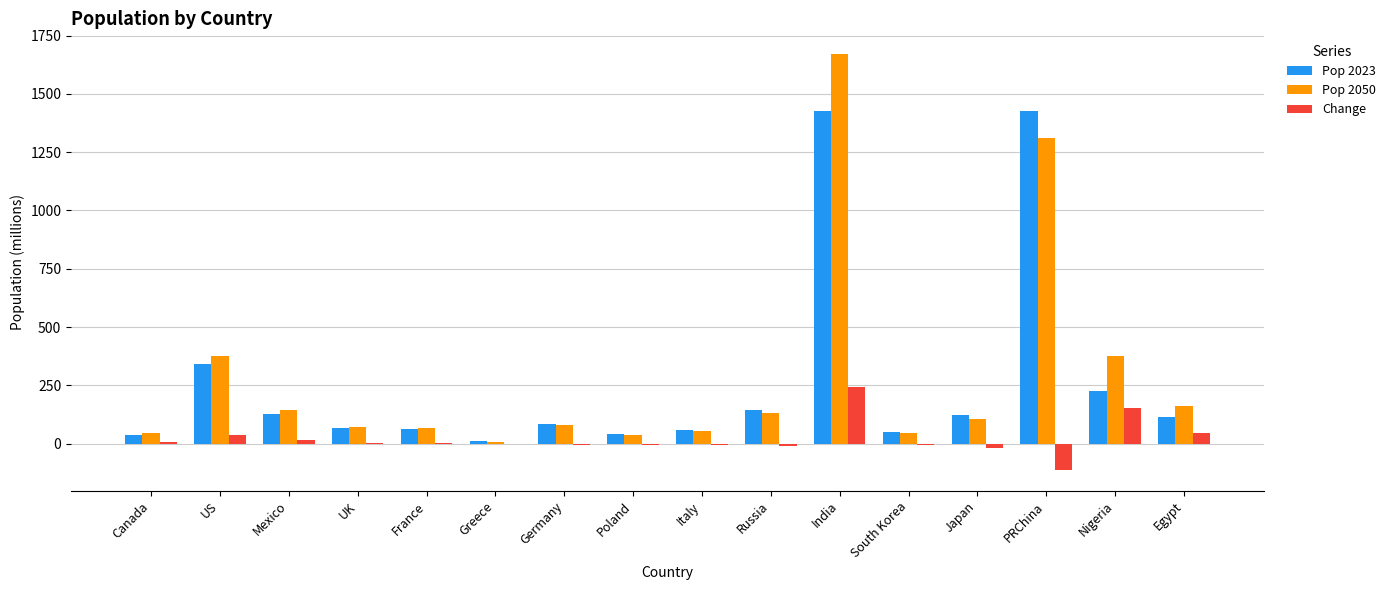

Which series has the largest total across all categories?

Pop 2050